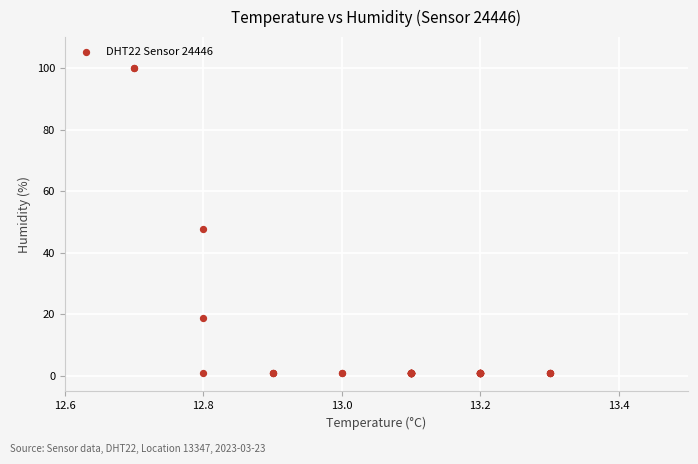

What Y value in the scatter plot is closest to 50?

47.6